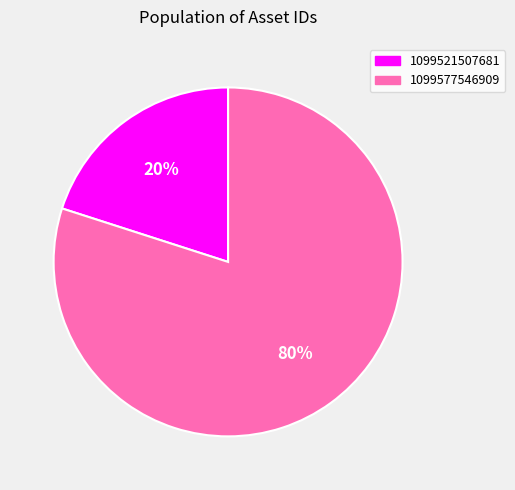

How many segments does this pie chart have?

2